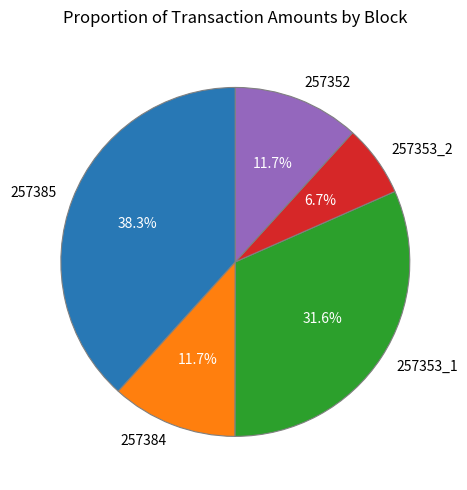

Is it true that 257353_2 is 20% of the pie?

False